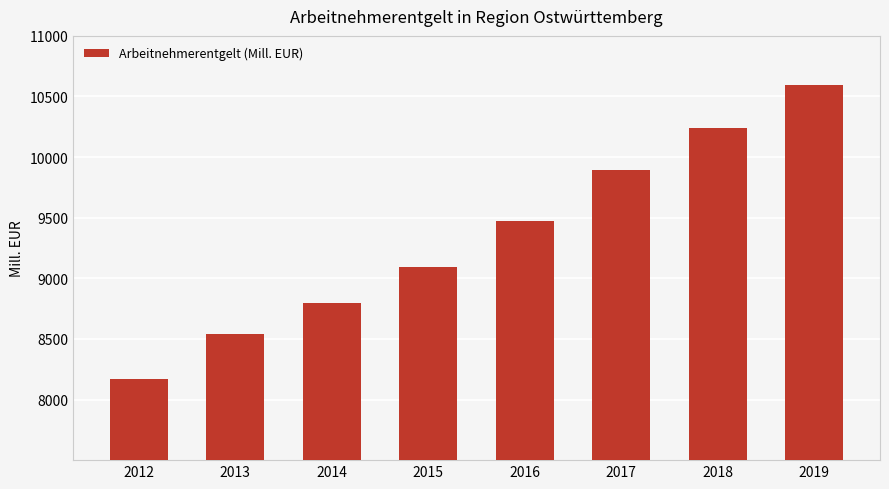

What is the change in value from 2015 to 2016?

+380.3